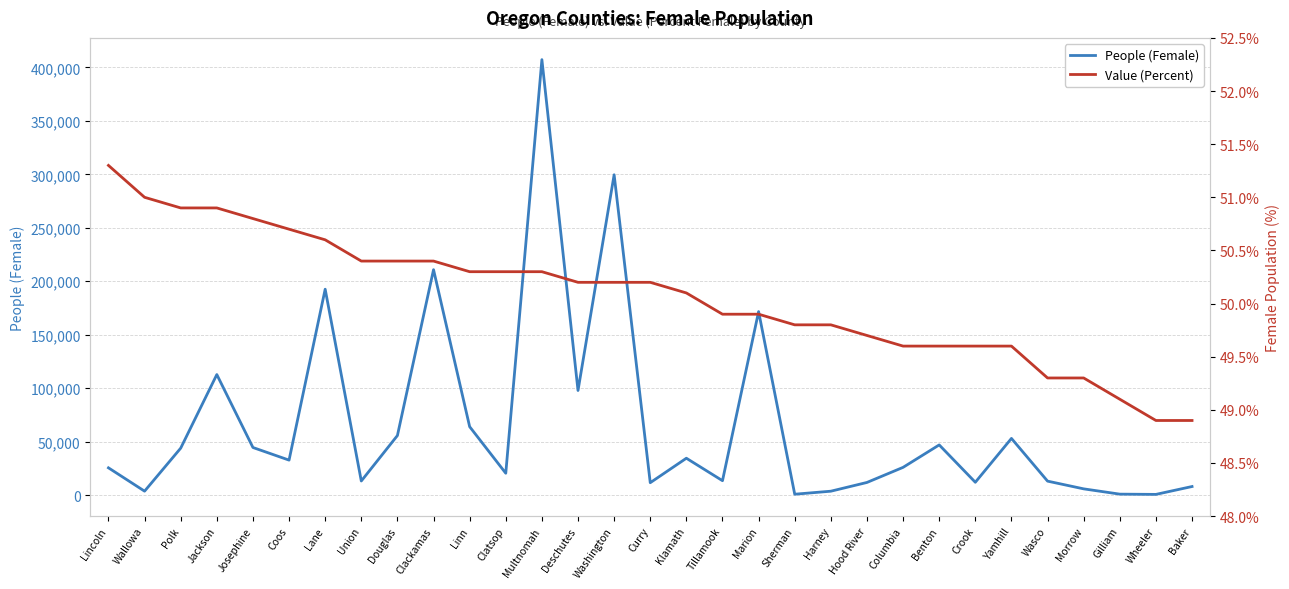

What is the maximum value shown in the chart?

407267.0